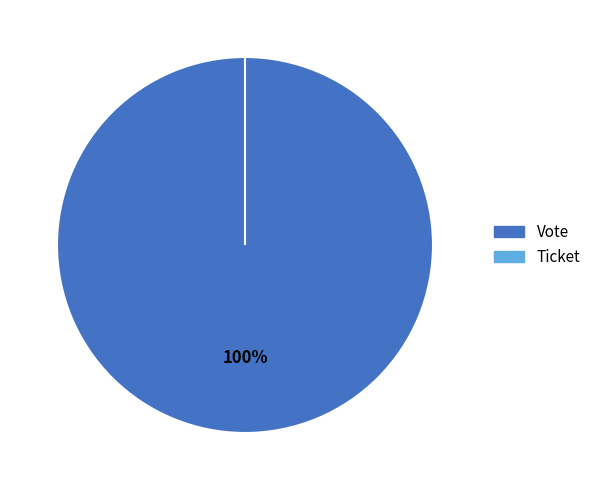

The Vote slice represents 100% of the pie. True or false?

True